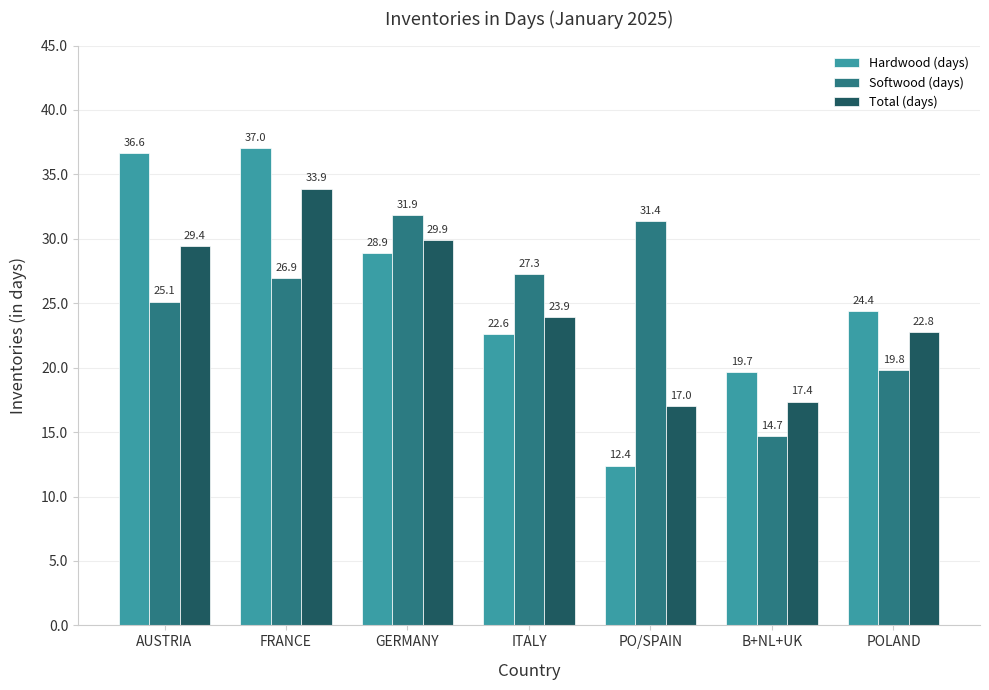

What is the sum of all Hardwood (days) values?

181.6